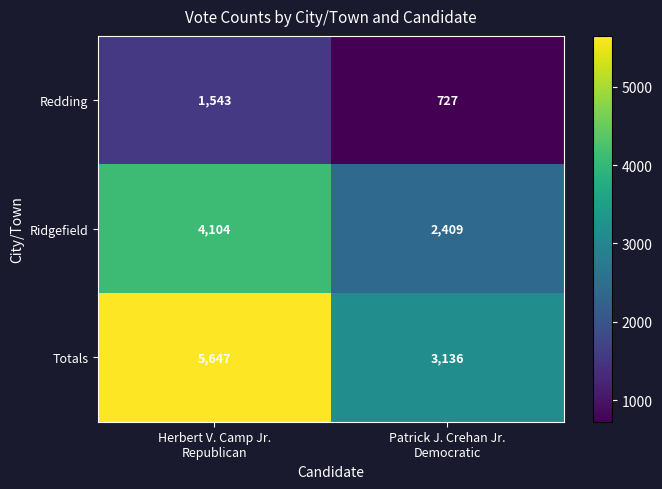

Which series has the largest total across all categories?

Totals